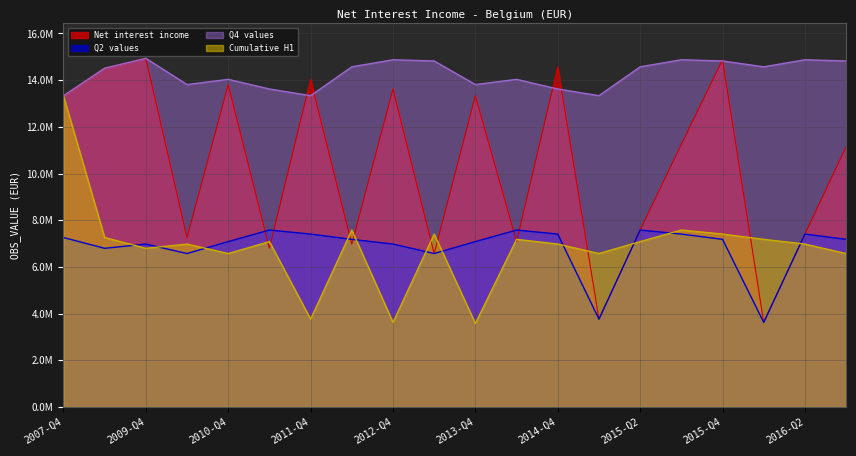

How many data points does each series have?

20